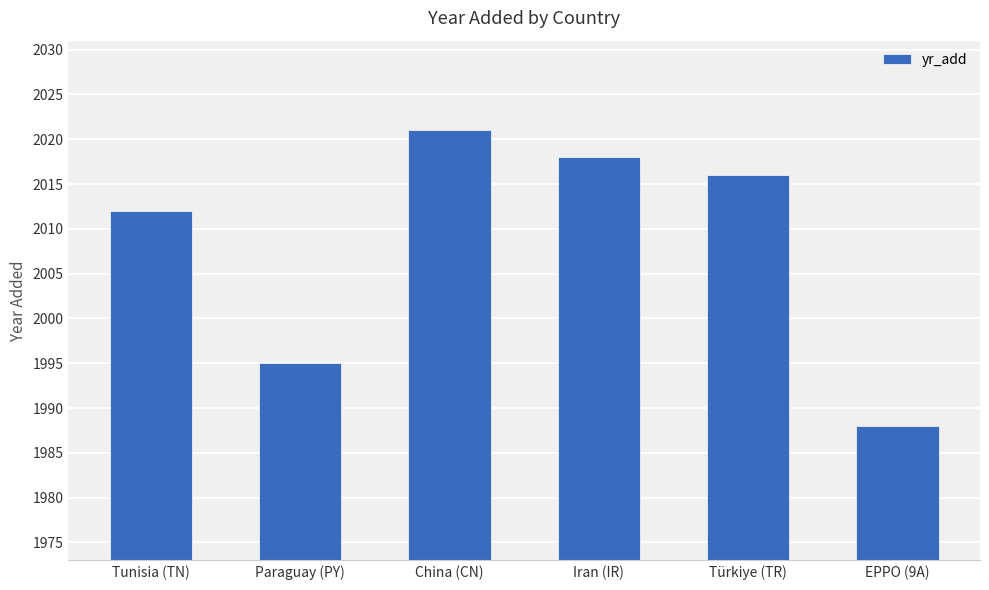

Reading left to right, what are all the values shown in this chart?

Tunisia (TN)=2012	Paraguay (PY)=1995	China (CN)=2021	Iran (IR)=2018	Türkiye (TR)=2016	EPPO (9A)=1988